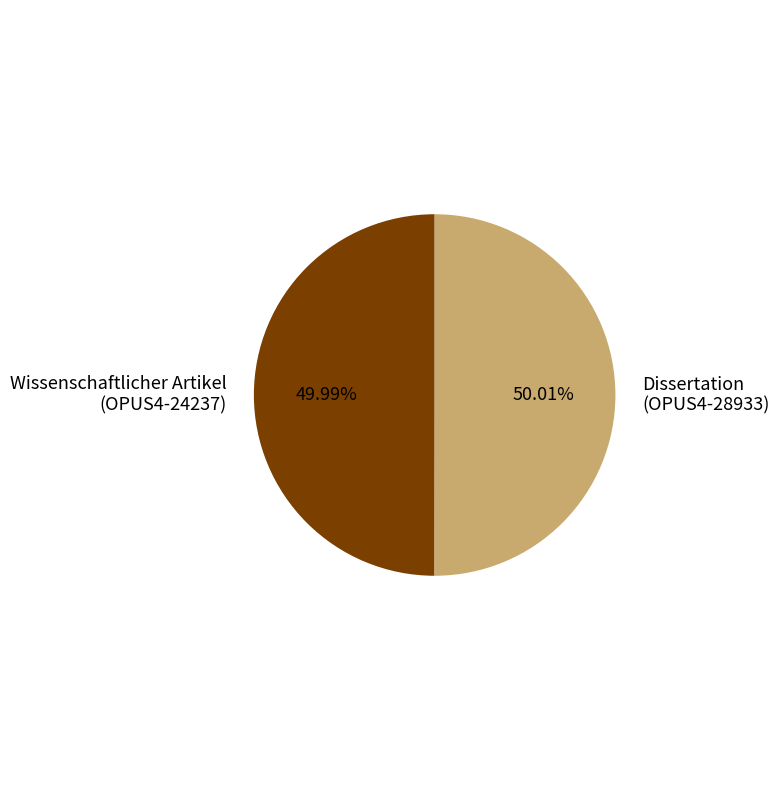

Is there a majority slice in this chart?

Yes